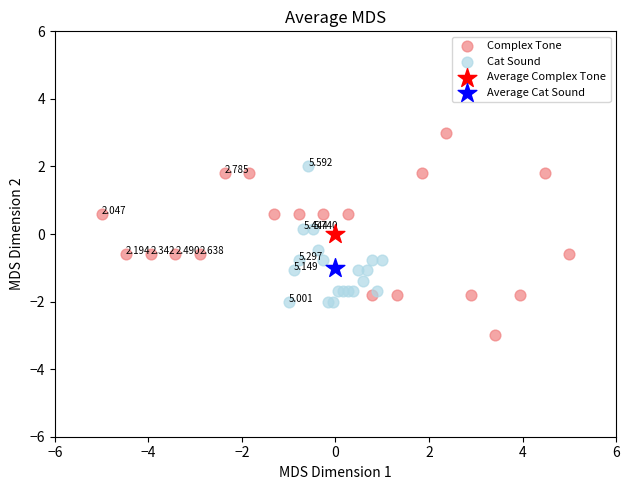

Which series contains the lowest Y value?

Complex Tone